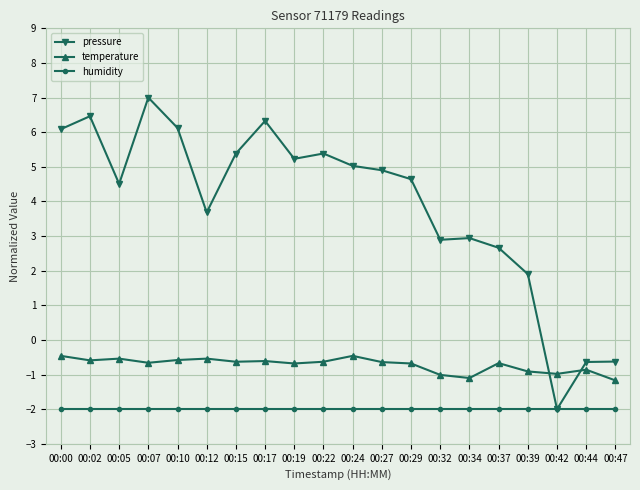

What is the sum of the pressure values at 00:39 and 00:47?

1.3